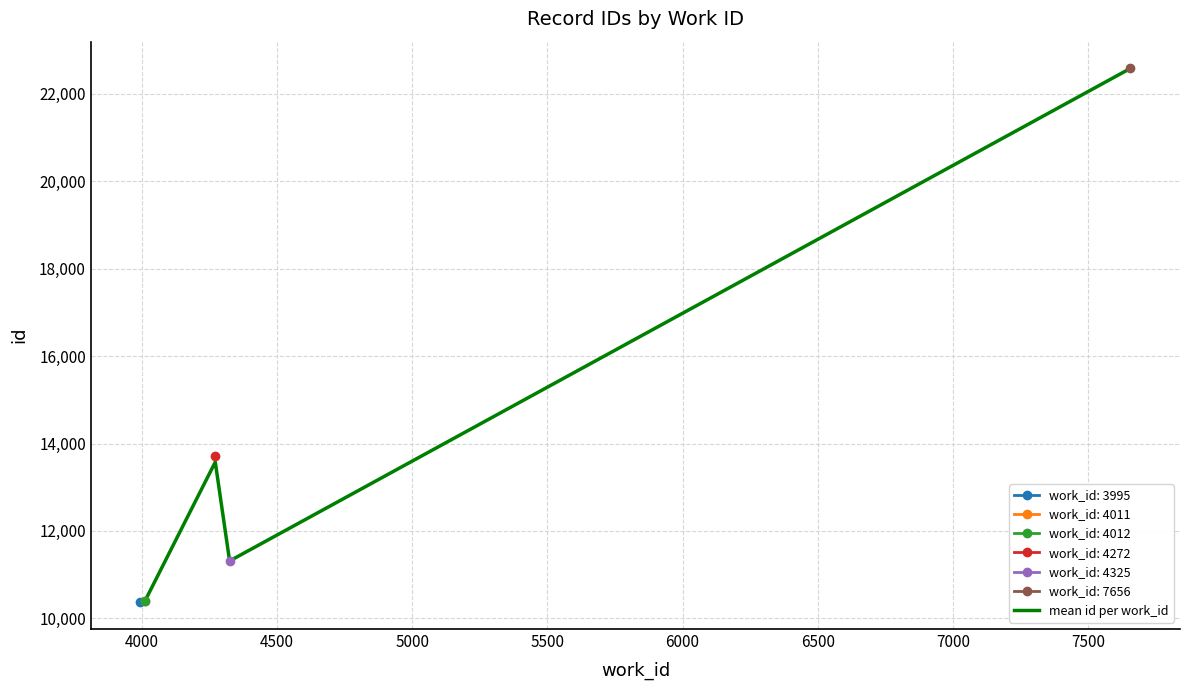

What is the change in value from 4000 to 5000?

+3179.5